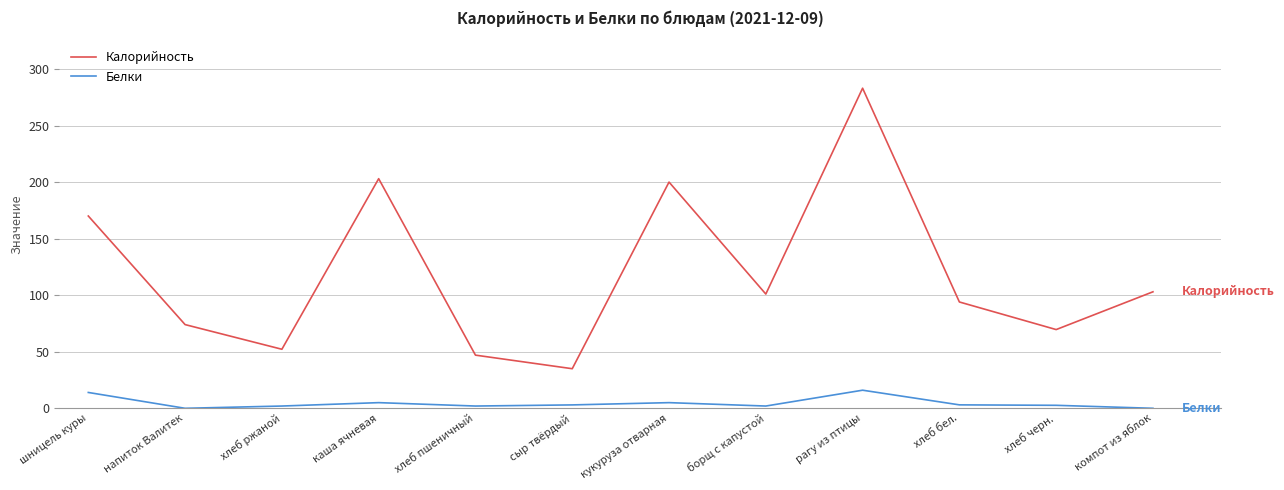

Is the value of Белки at каша ячневая greater than the value of Калорийность at каша ячневая?

No